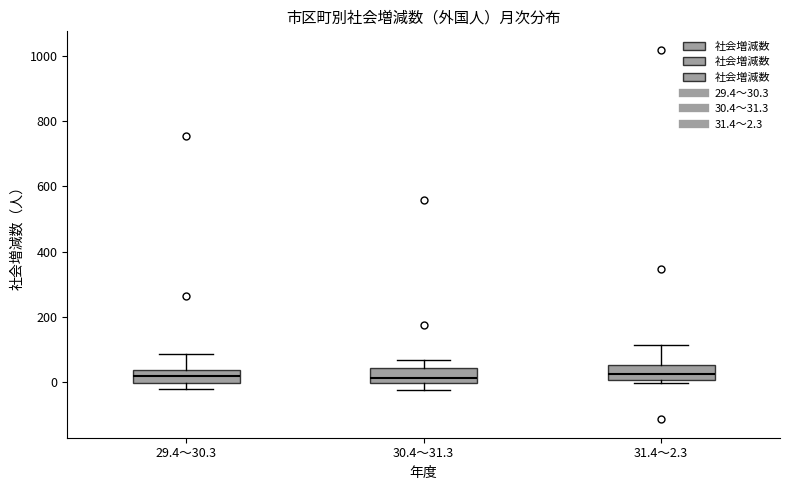

Reading left to right, read every box against the y-axis: the position of its median line, the range the box covers, and the ends of its whiskers. The values are not printed on the chart, so give them approximately, as read against the axis.

29.4～30.3: median 20, box 0 to 40, whiskers -20 to 80
30.4～31.3: median 20, box 0 to 40, whiskers -20 to 60
31.4～2.3: median 20, box 0 to 60, whiskers 0 (just below the box's lower edge) to 120